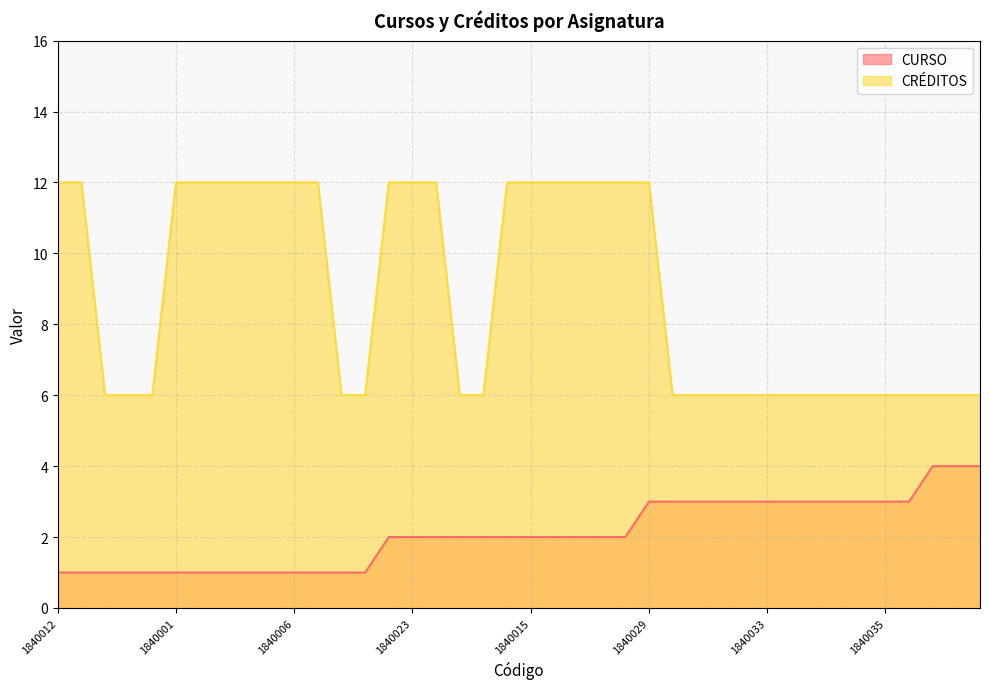

At how many categories does at least one series exceed 9?

19